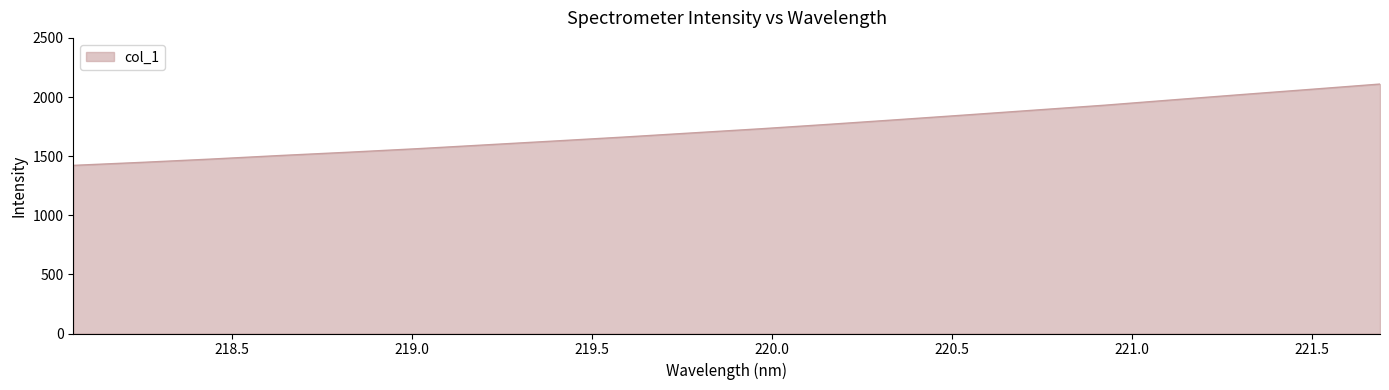

What is the minimum value shown in the chart?

1421.9